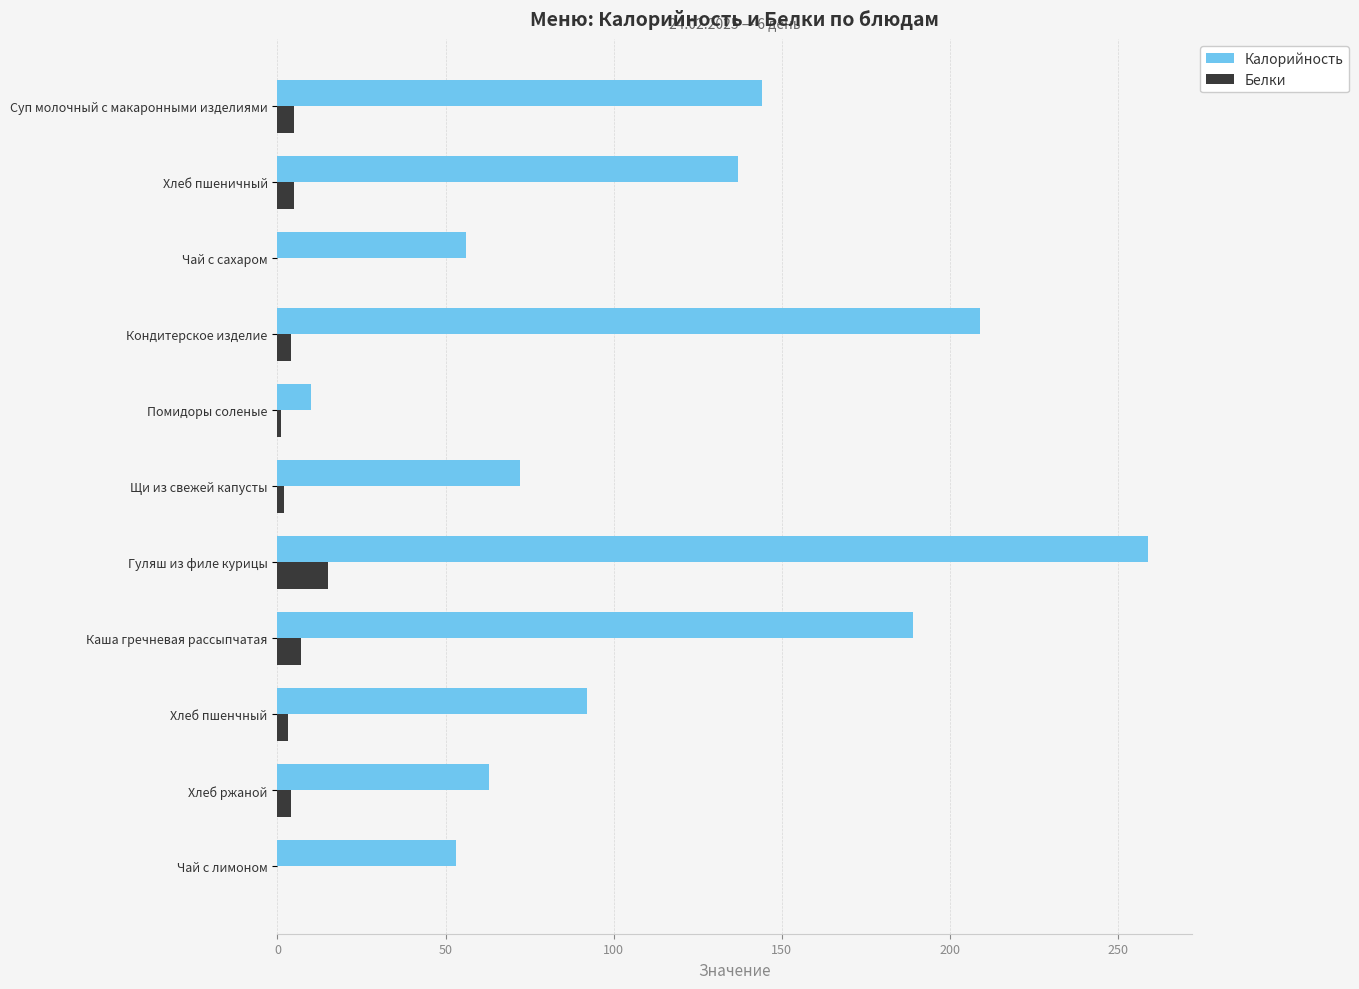

How many series are shown in this chart?

2